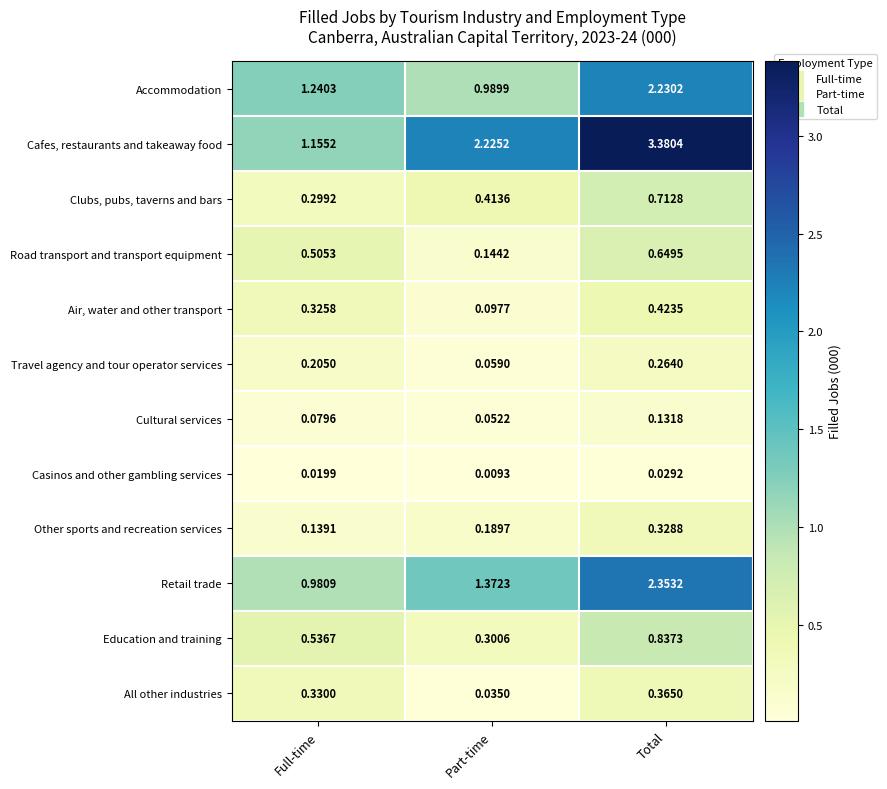

List the labels in order of Casinos and other gambling services value, largest first.

Total, Full-time, Part-time